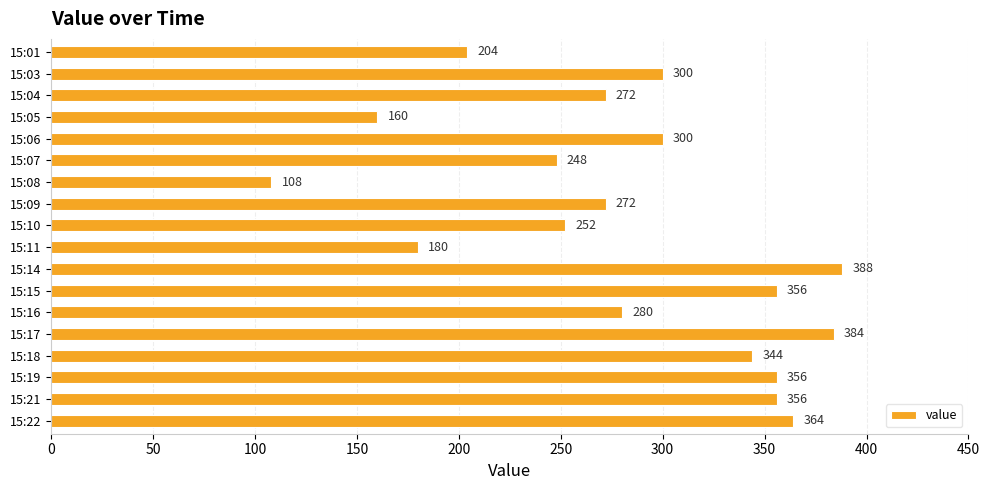

Which has a higher value, 15:16 or 15:21?

15:21